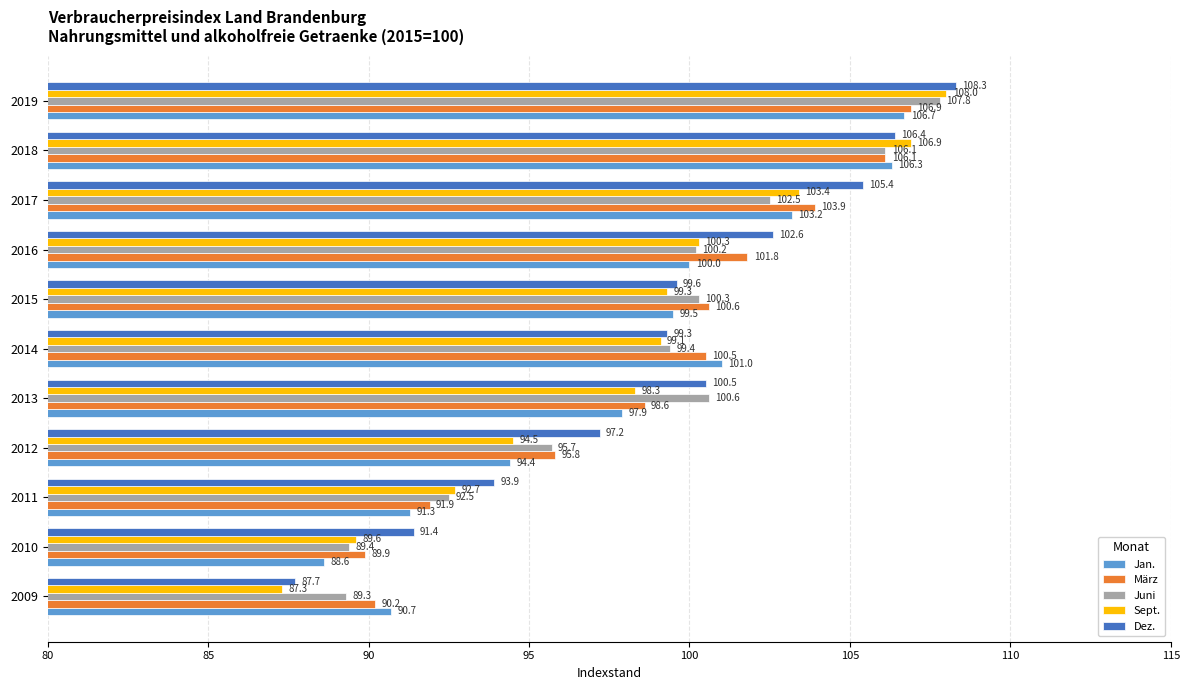

The value of Dez. at 2009 is 133.4. True or false?

False